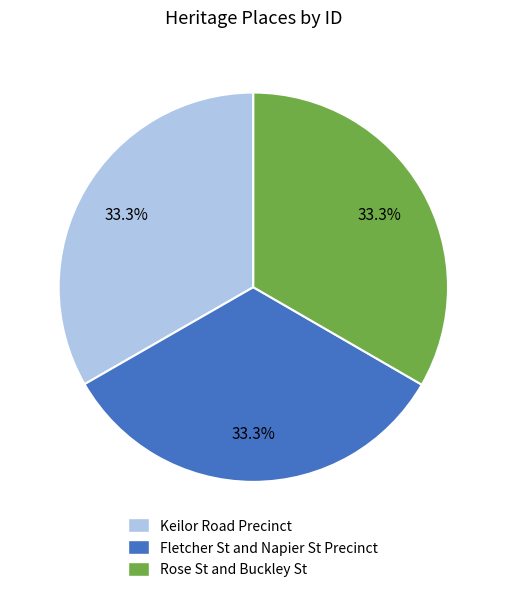

What portion of the pie excludes Fletcher St and Napier St Precinct?

66.7%